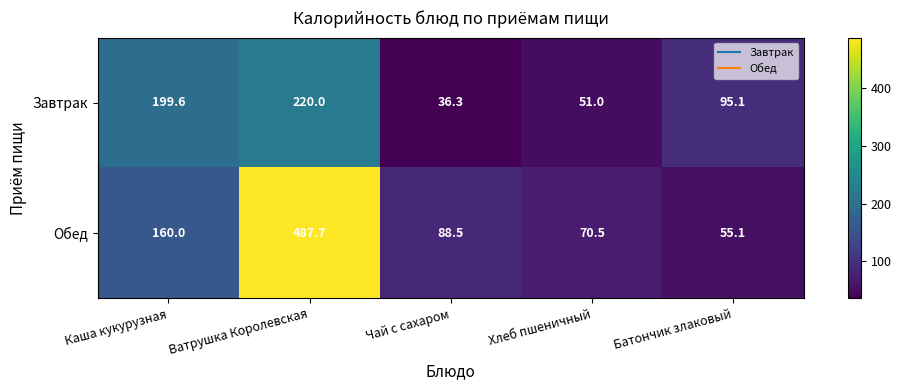

True or false: Завтрак has a value of 220.0 at Ватрушка Королевская.

True